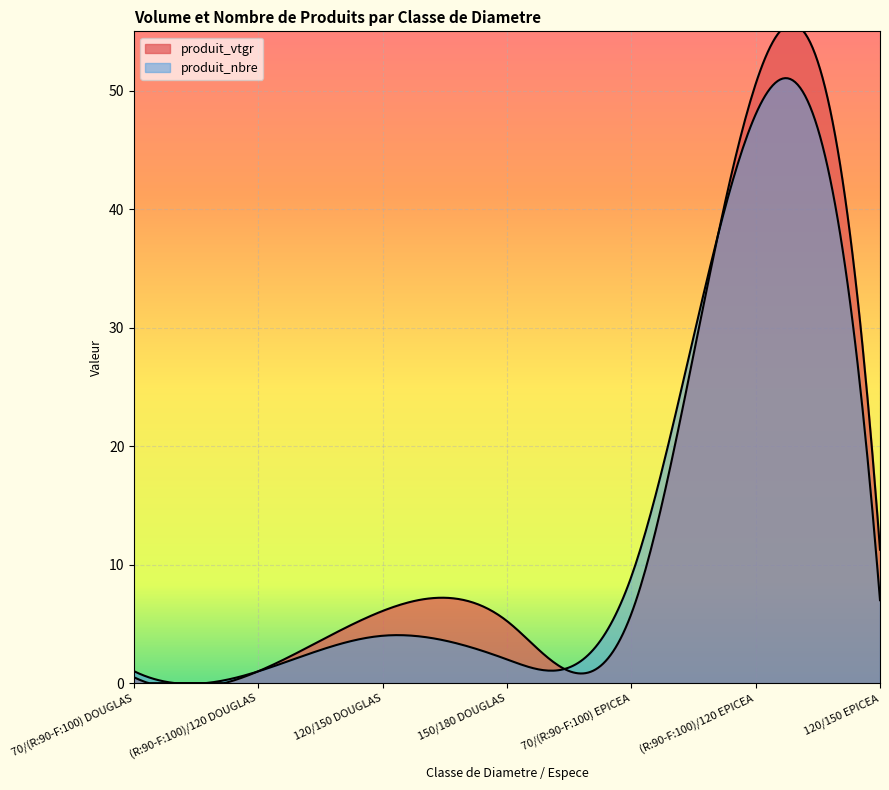

What is the spread (max minus min) of values at 120/150 EPICEA?

4.3